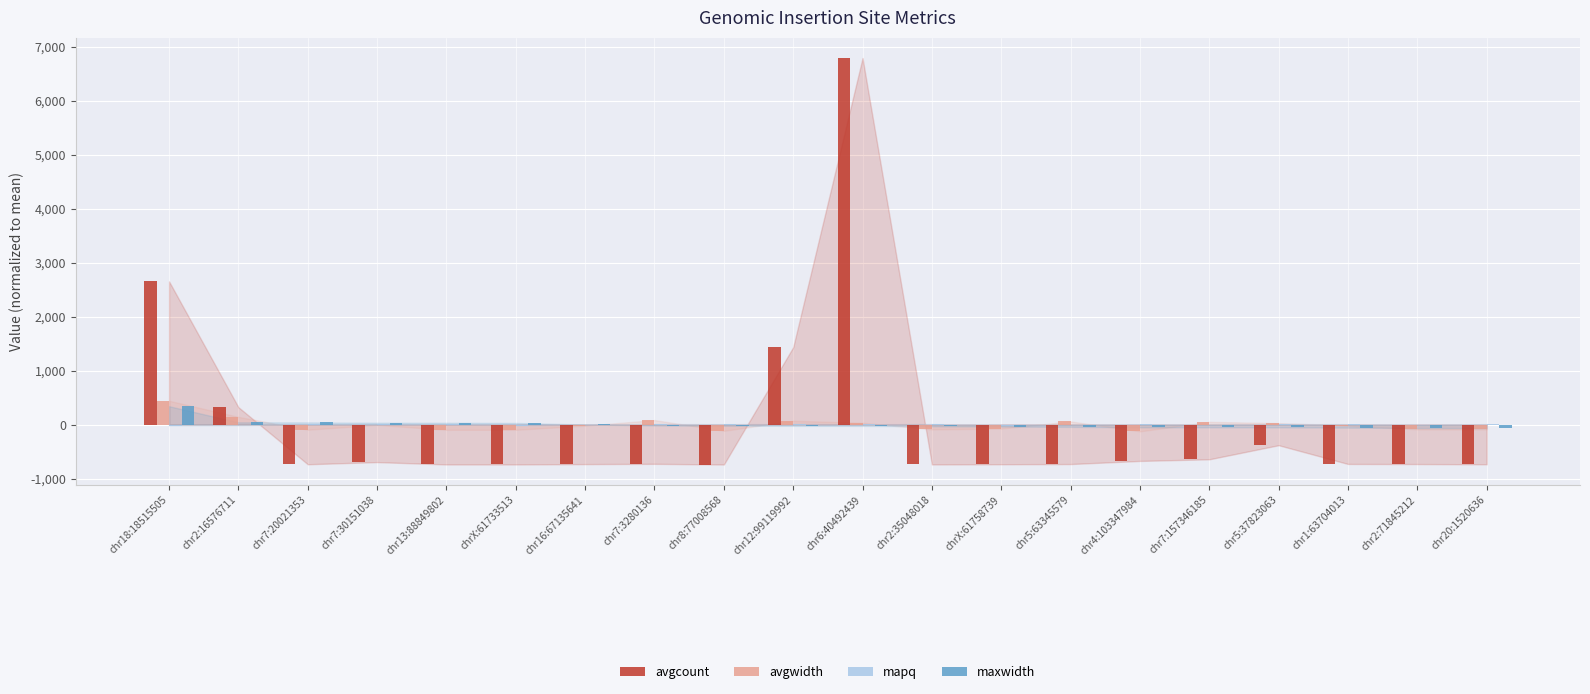

At which category is the sum across all series the highest?

chr6:40492439